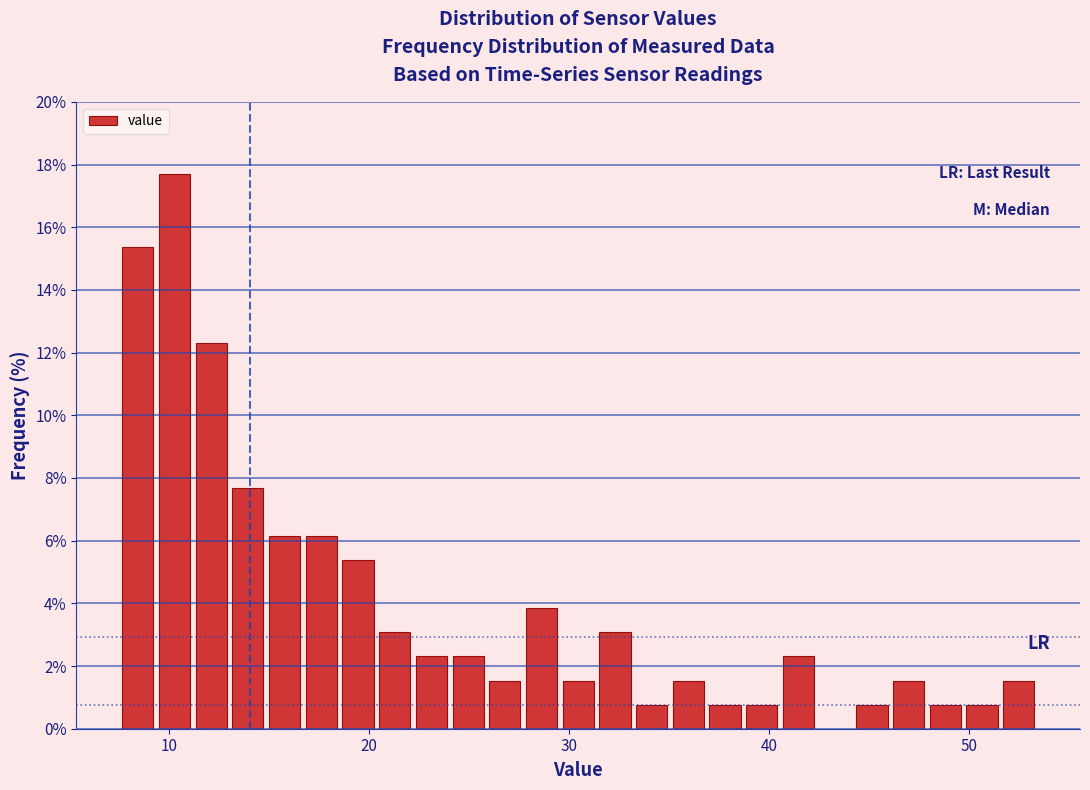

Read against the x-axis, roughly where is the centre of the tallest bar?

10